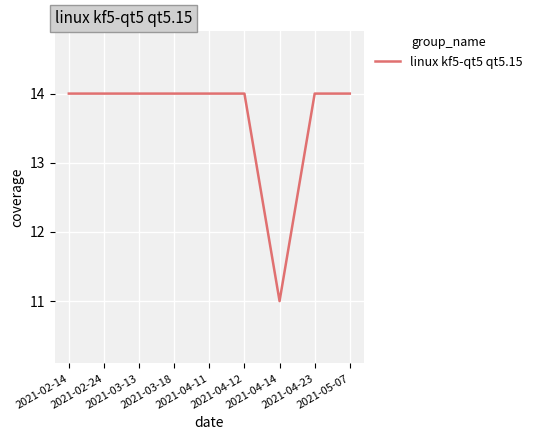

Reading left to right, transcribe all the data shown in this chart.

14	14	14	14	14	14	11	14	14